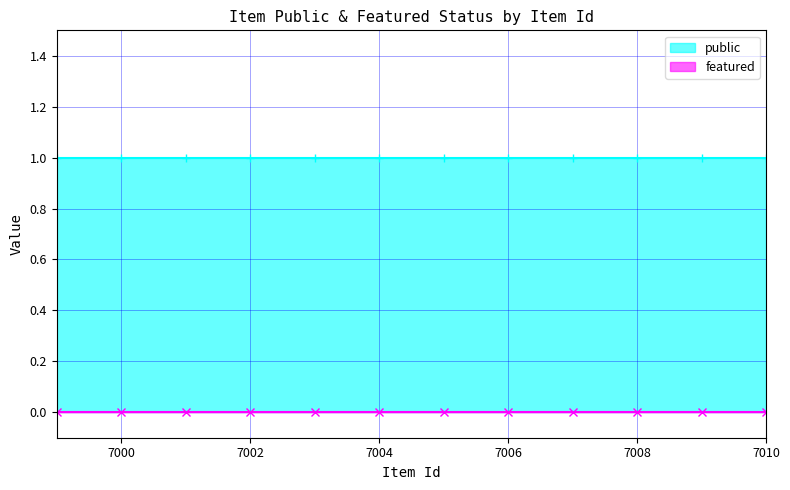

Which series has the largest total across all categories?

public